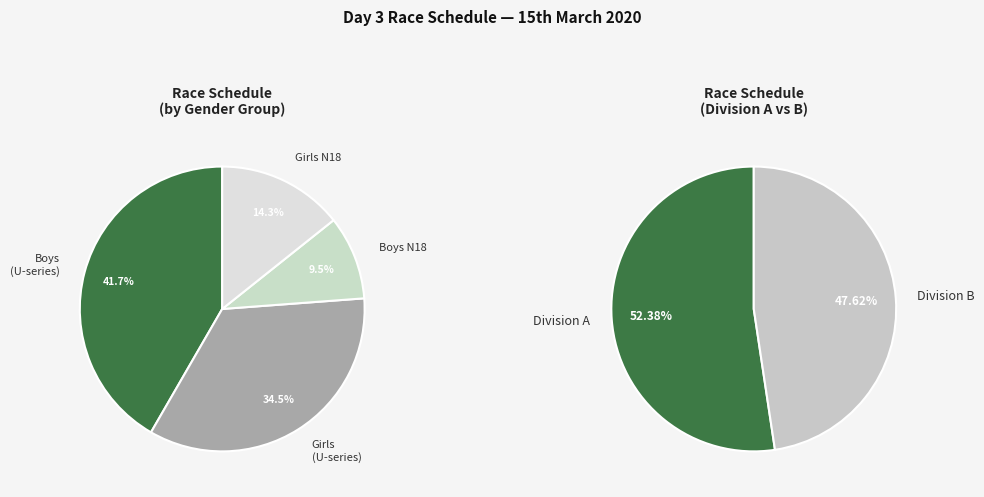

Count the number of slices in the pie.

4